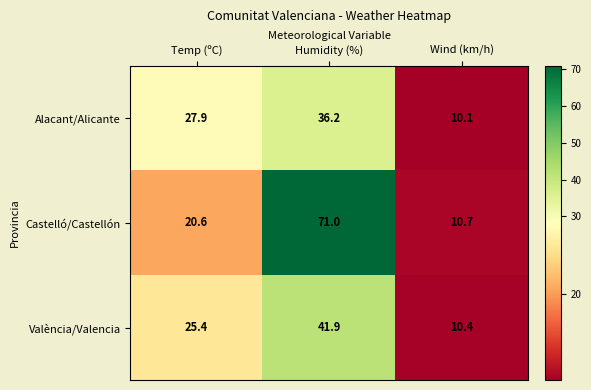

At which category is the sum across all series the highest?

Humidity (%)